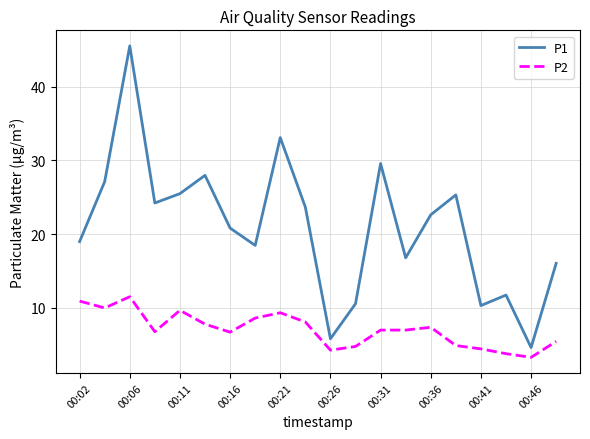

List the series in order of their overall mean, highest first.

P1, P2